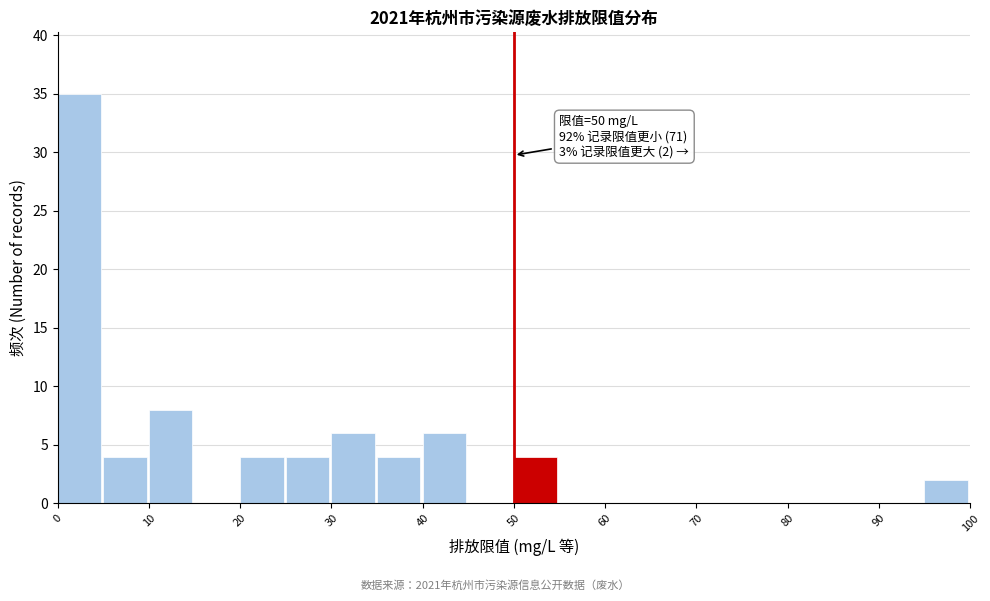

Over which range of the x-axis is the bar tallest?

0 to 5